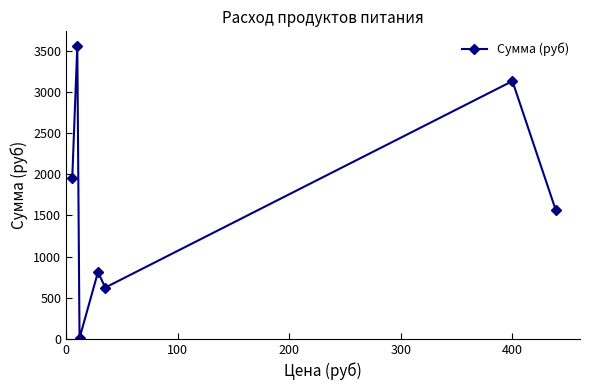

What is the maximum value shown in the chart?

3560.0